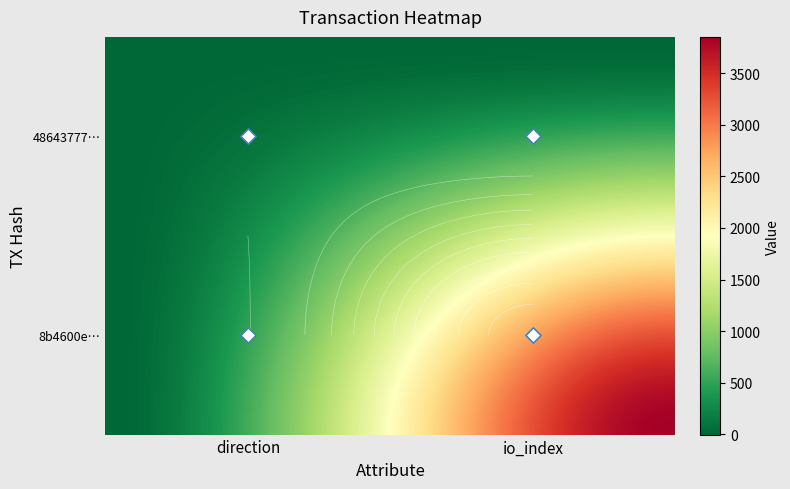

The 8b4600e789eda3b7479b4e4ee9fdac1f89449c2 series shows 3850 at 1. True or false?

True